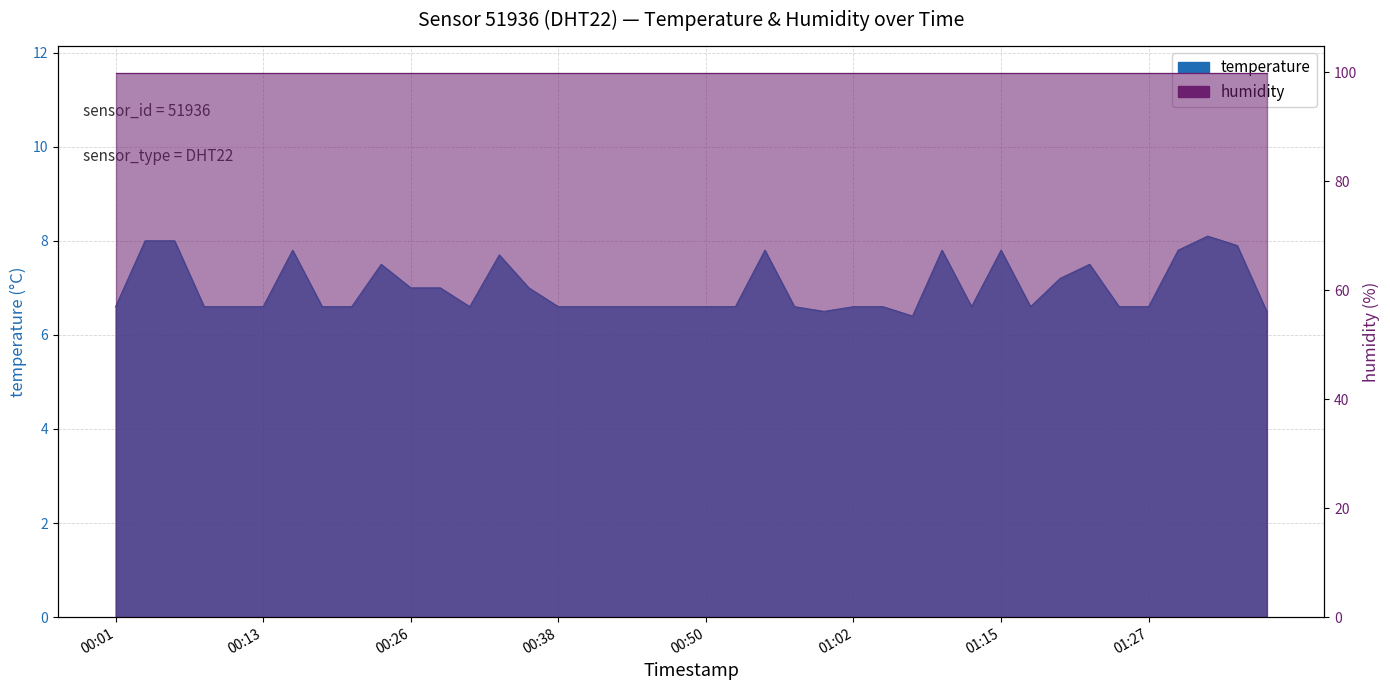

How many interior local valleys (lower than both neighbors) does the data have?

5